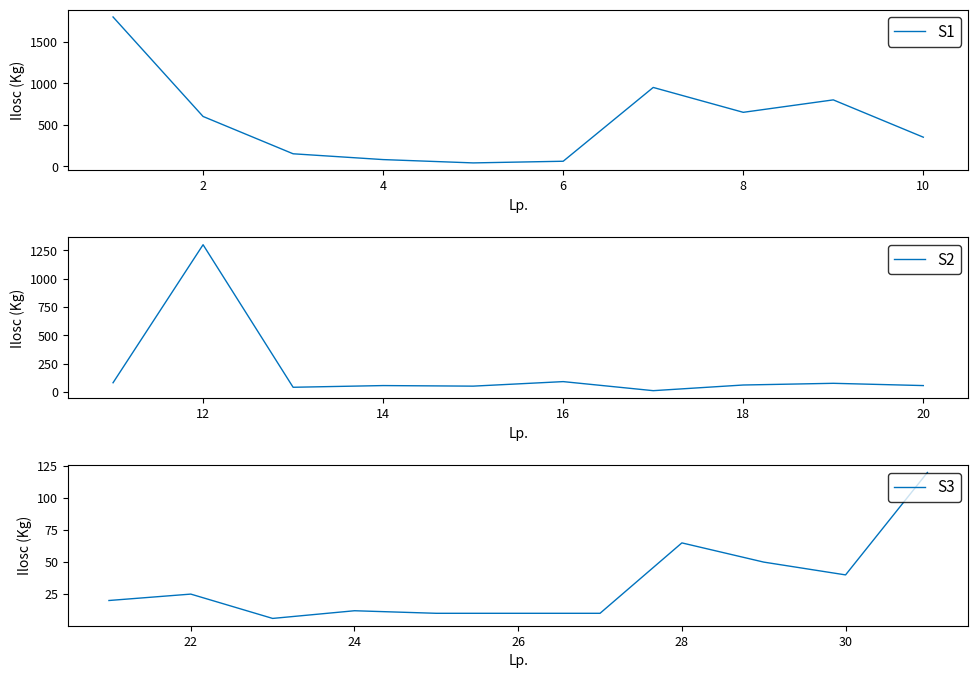

What is the smallest value displayed?

6